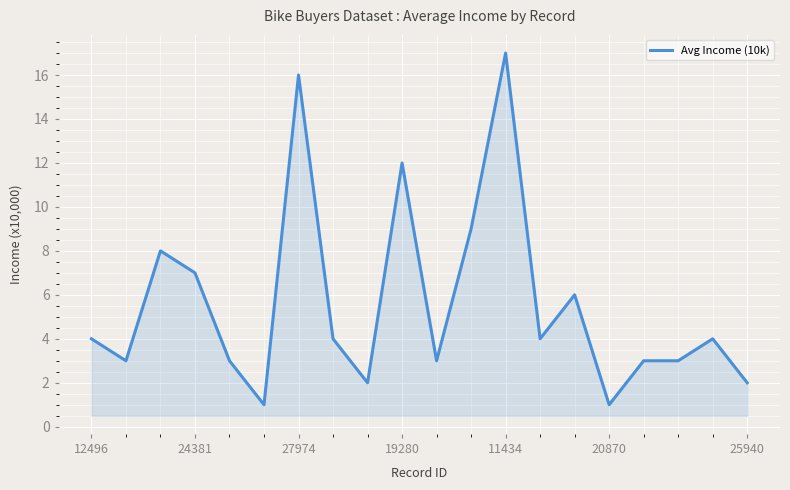

What is the difference between the maximum and minimum values?

16